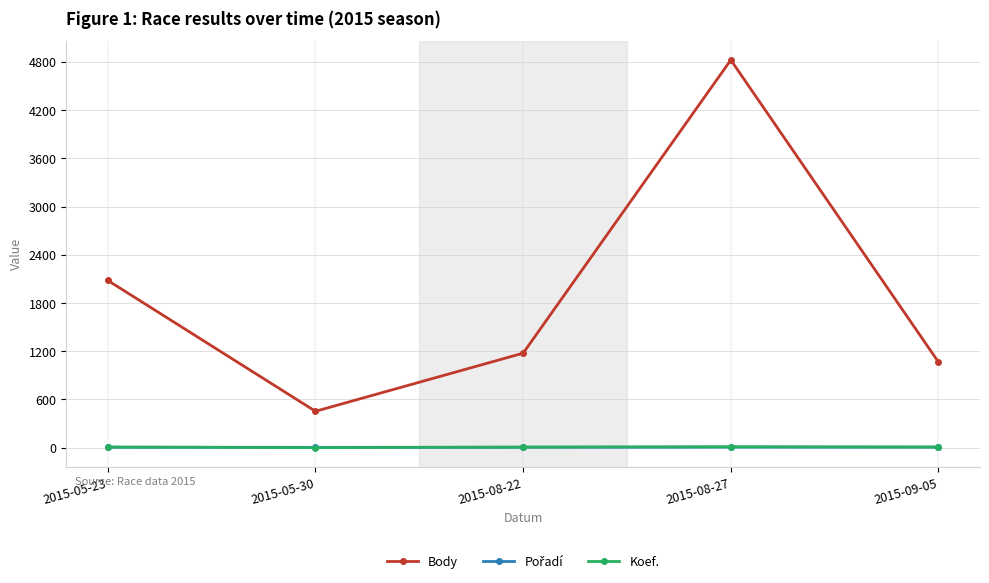

What is the average value of the Koef. series?

7